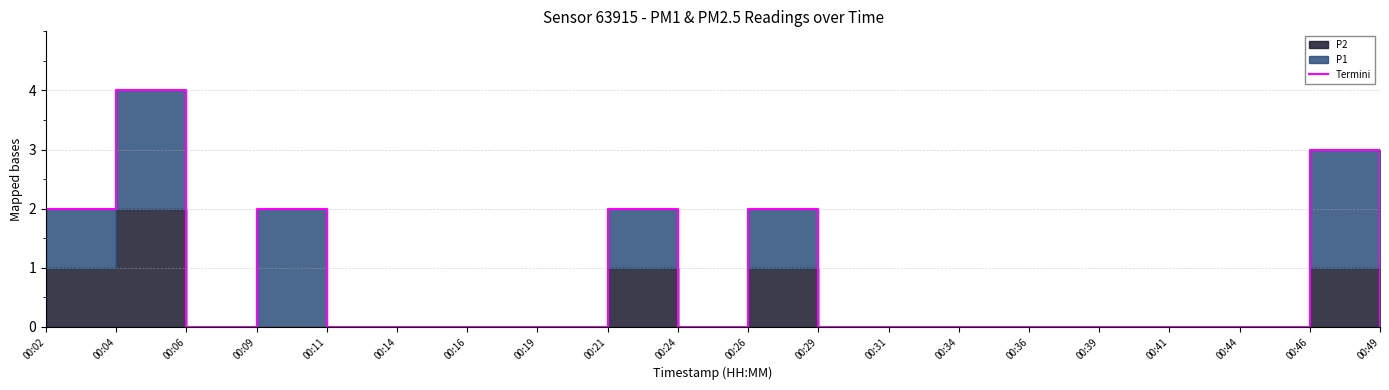

What is the difference between the second highest and second lowest values?

3